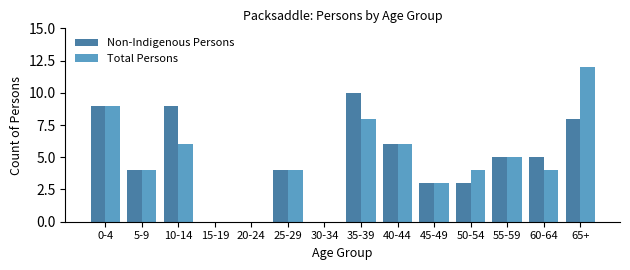

What are all the series names shown in the legend?

Non-Indigenous Persons, Total Persons